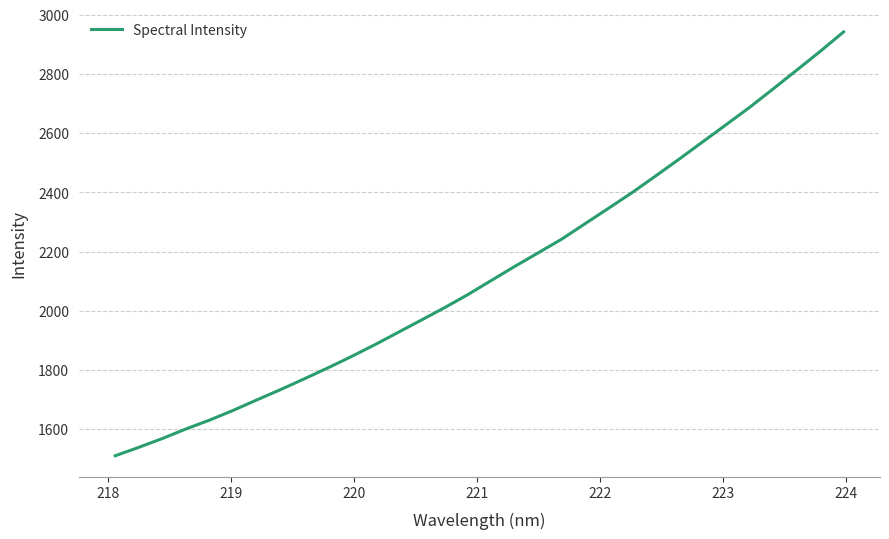

What is the minimum value shown in the chart?

1510.0